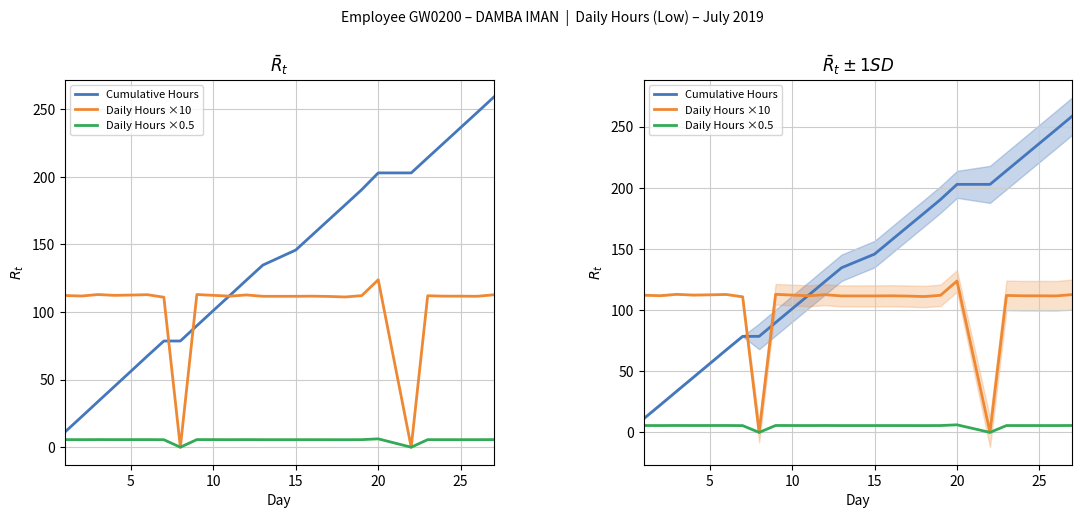

What is the highest value of the Daily Hours ×10 series?

123.8